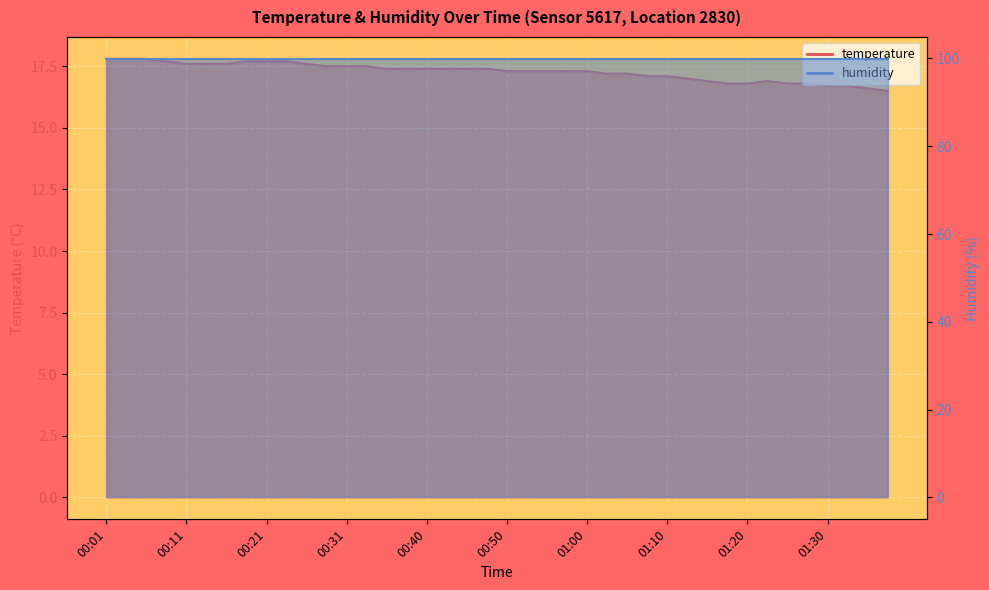

What is the difference between the maximum and minimum values?

1.3